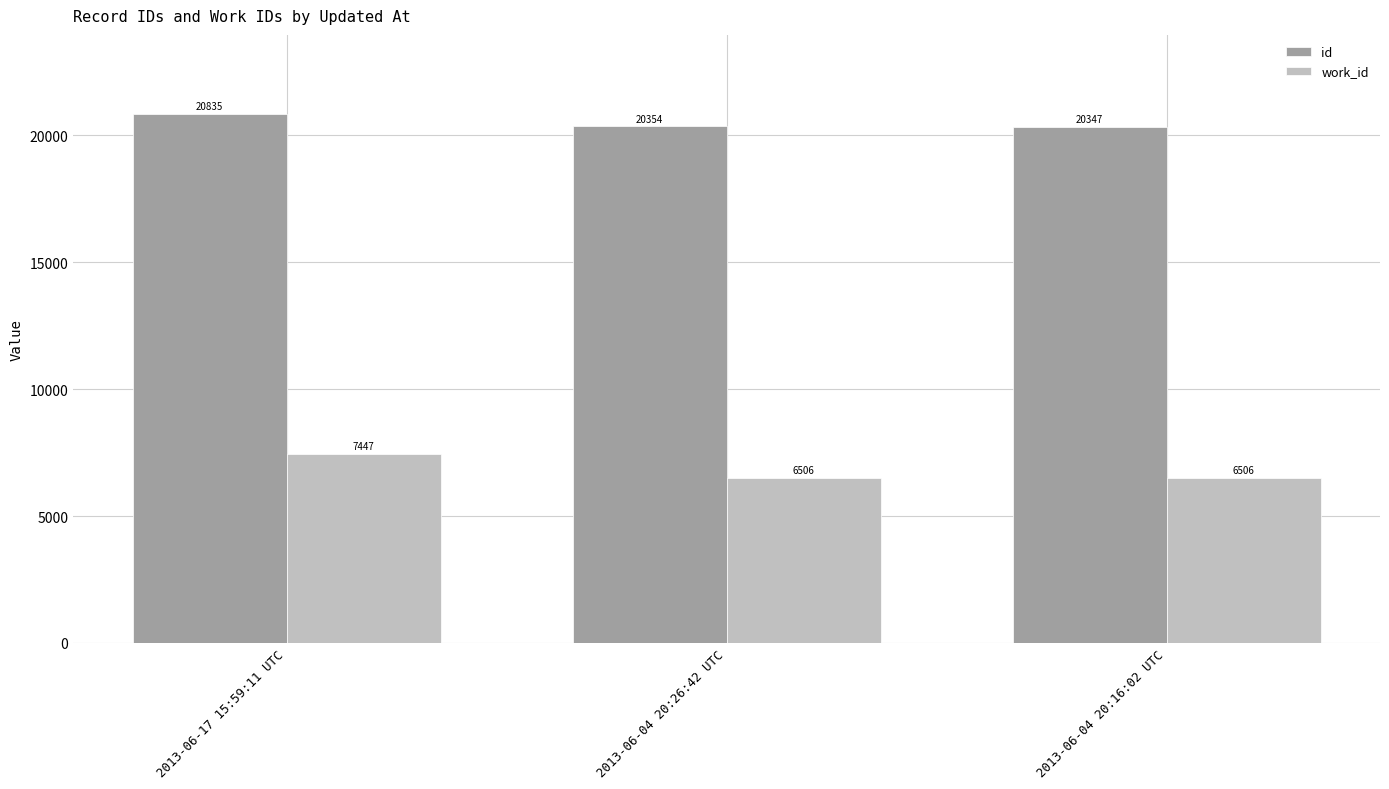

How many groups of bars are there?

3